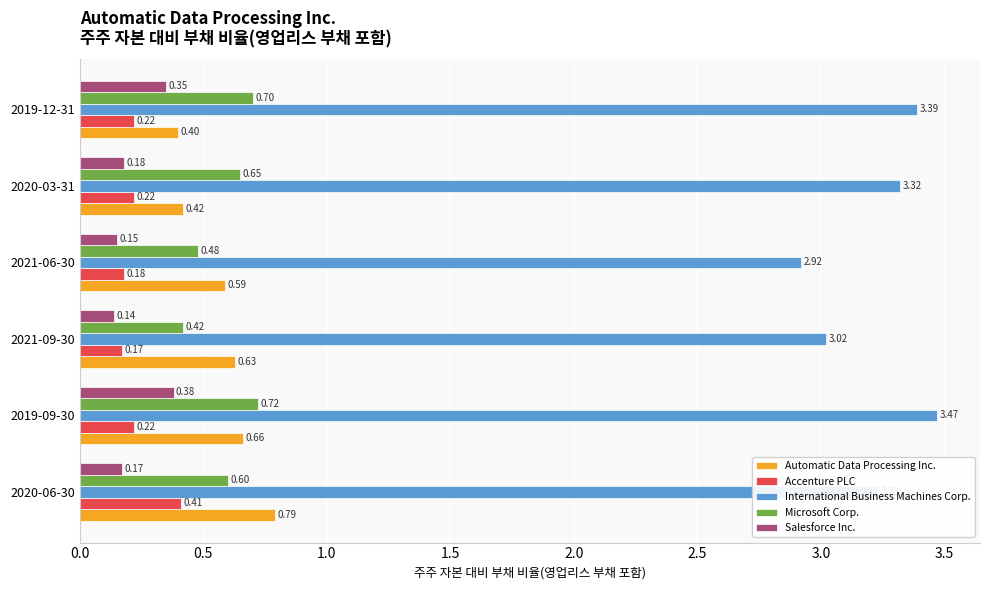

What is the difference between the second highest and second lowest values in the International Business Machines Corp. series?

0.4